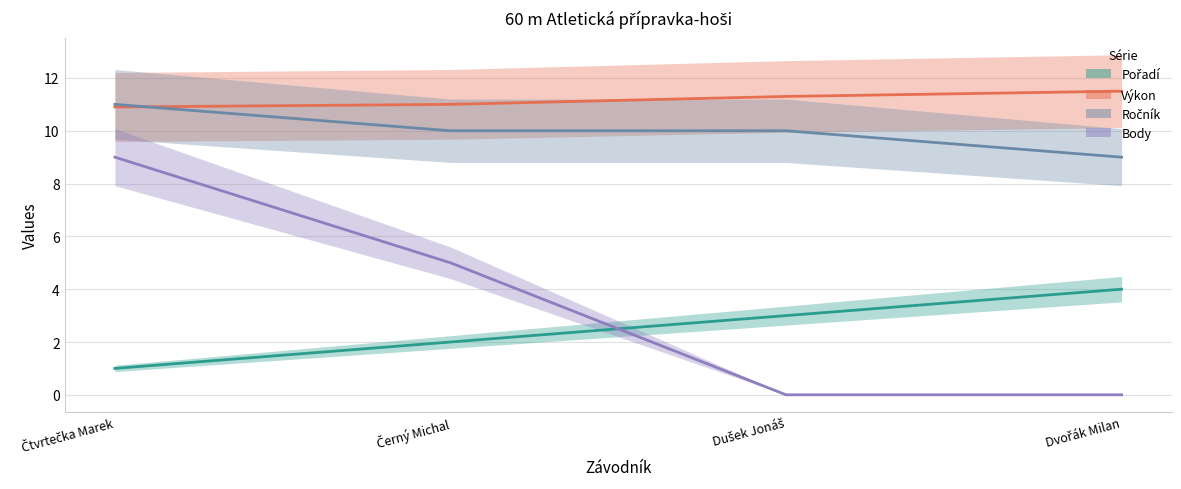

What is the value of the Výkon point at the 4th from the left?

11.5